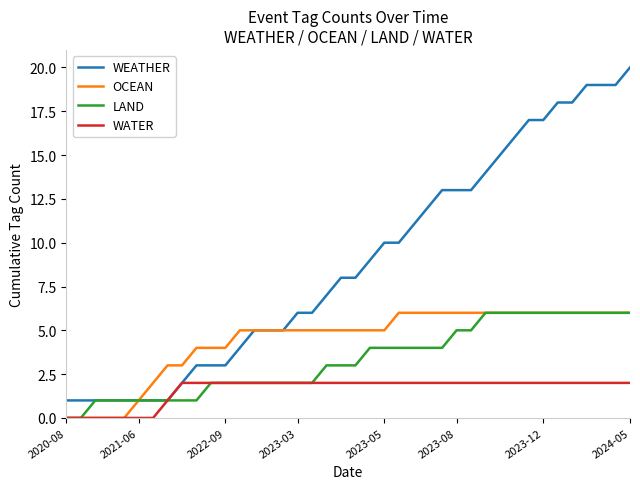

Which series has the largest range (max minus min)?

WEATHER